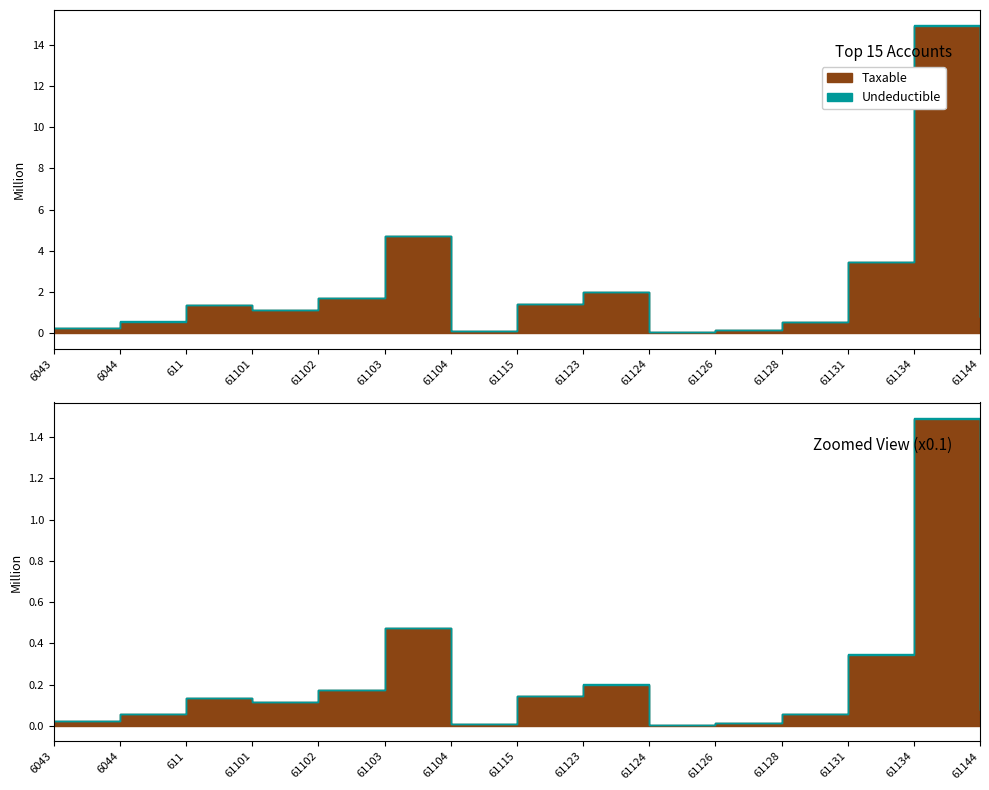

True or false: Undeductible has a value of 0.0 at 61101.

True